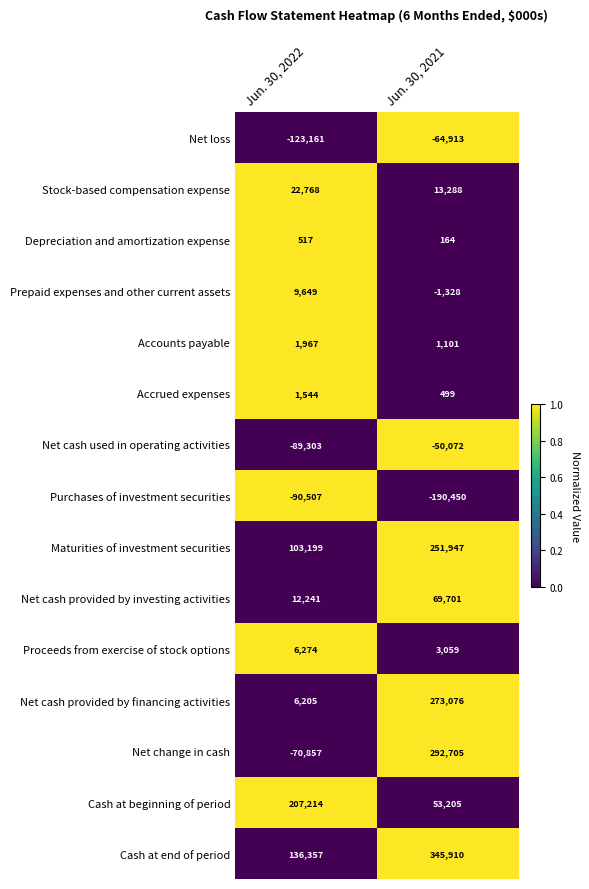

Which series has the largest range (max minus min)?

Net change in cash